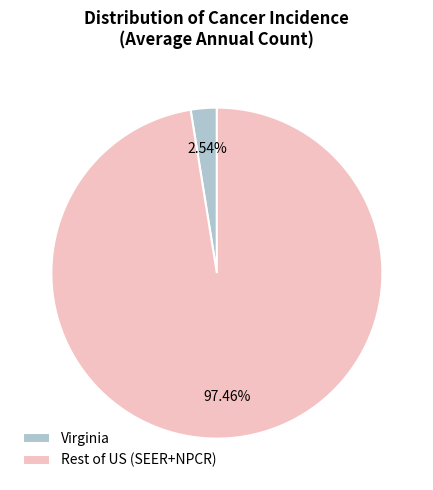

How many slices are in this pie chart?

2